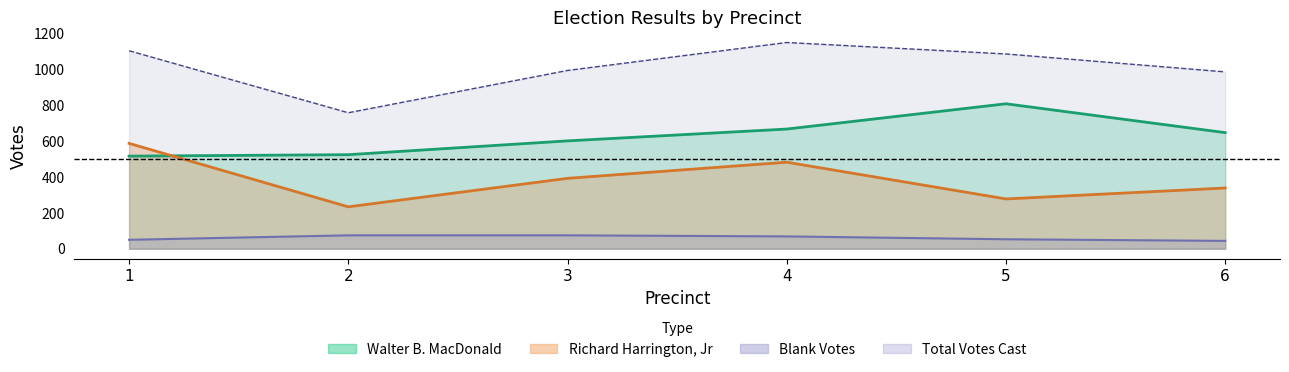

At which label does Richard Harrington, Jr reach its minimum?

2